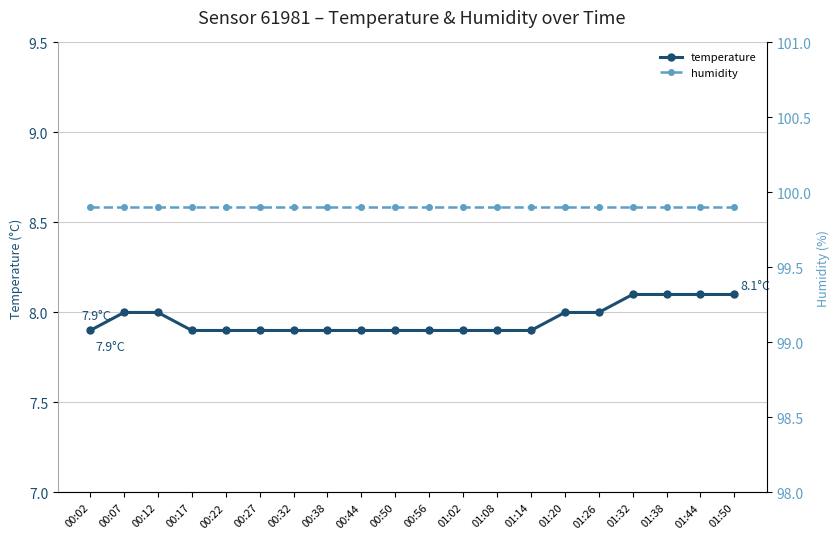

Reading left to right, what are all the values shown in this chart?

temperature: 7.9	8.0	8.0	7.9	7.9	7.9	7.9	7.9	7.9	7.9	7.9	7.9	7.9	7.9	8.0	8.0	8.1	8.1	8.1	8.1
humidity: 99.9	99.9	99.9	99.9	99.9	99.9	99.9	99.9	99.9	99.9	99.9	99.9	99.9	99.9	99.9	99.9	99.9	99.9	99.9	99.9